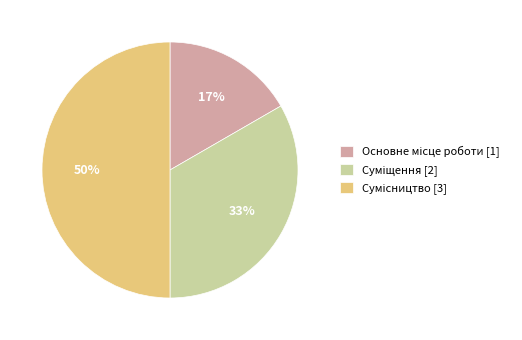

To the nearest percent, what is the average slice percentage?

33%